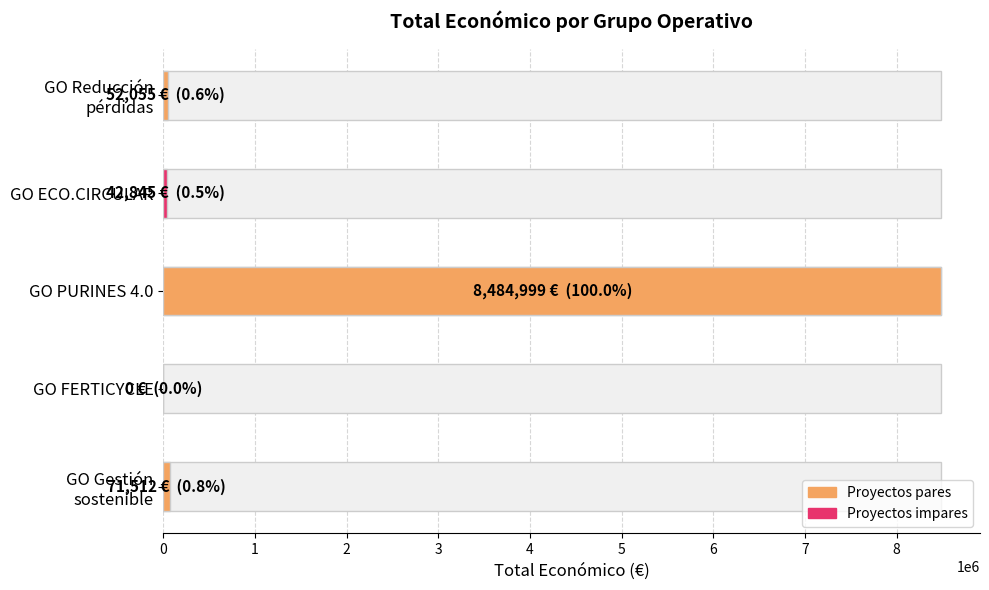

Where does the data first go above 52055?

GO Gestión
sostenible